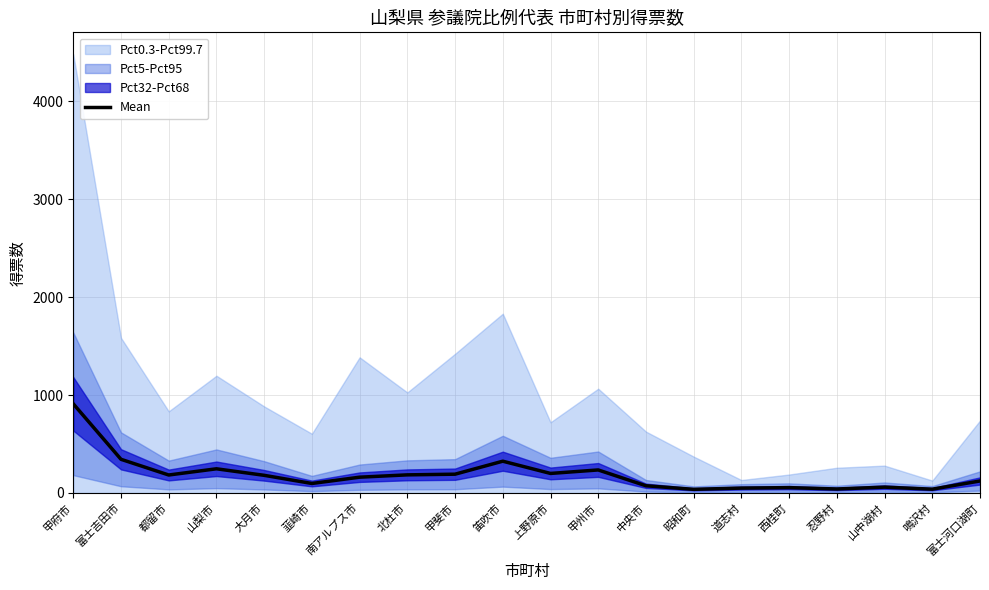

How many data points are above 180?

10